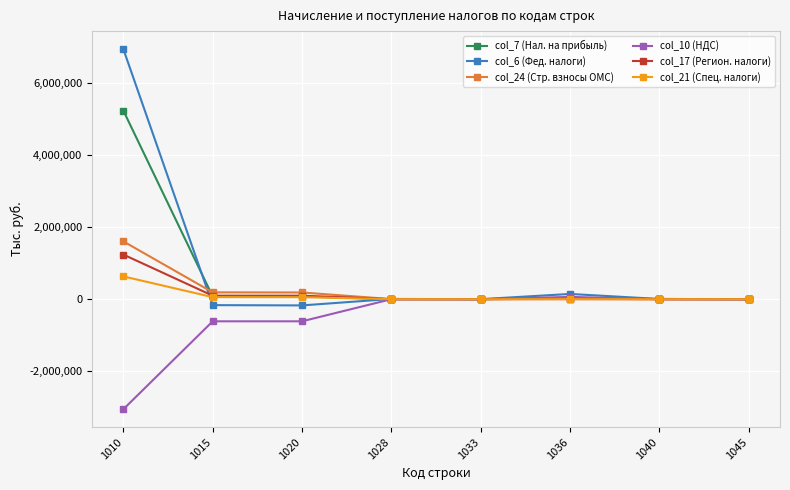

What is the sum of all col_10 (НДС) values?

-4218376